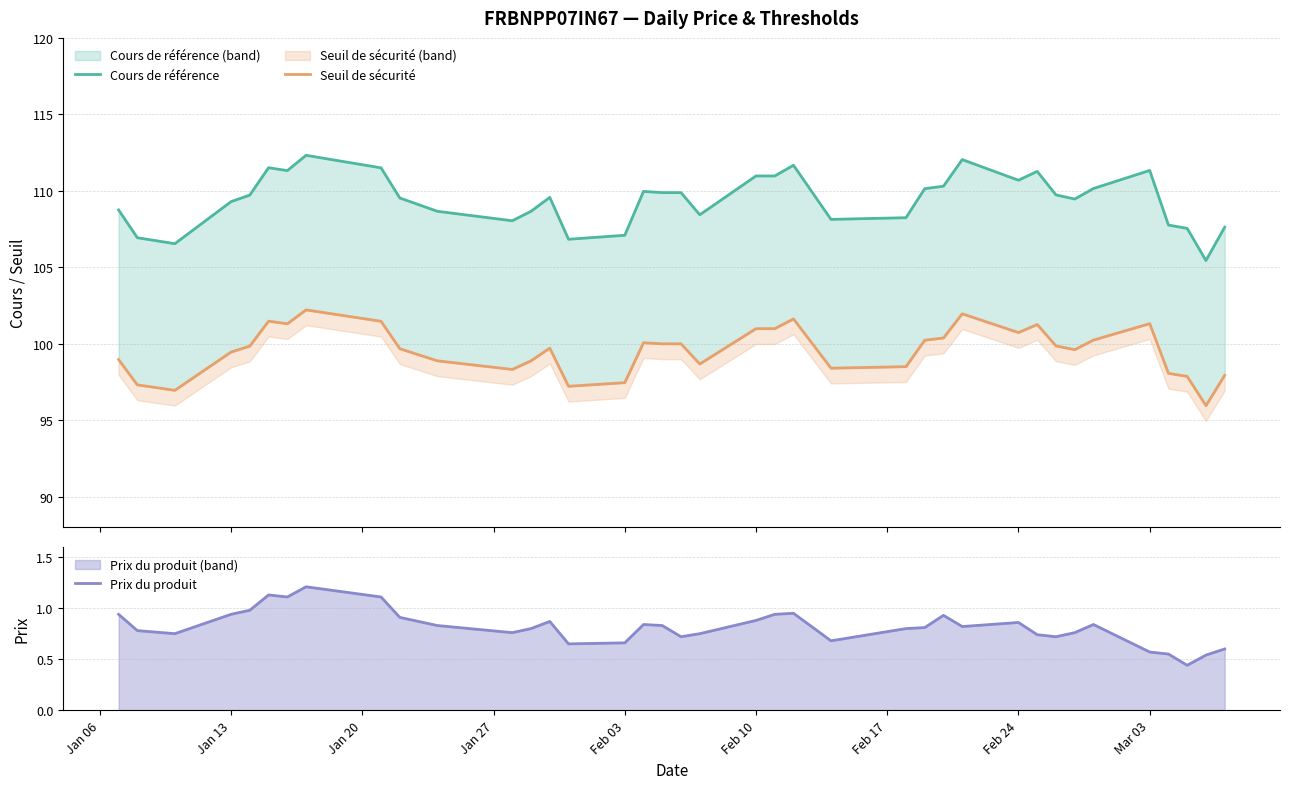

What is the highest value of the Prix du produit series?

1.2